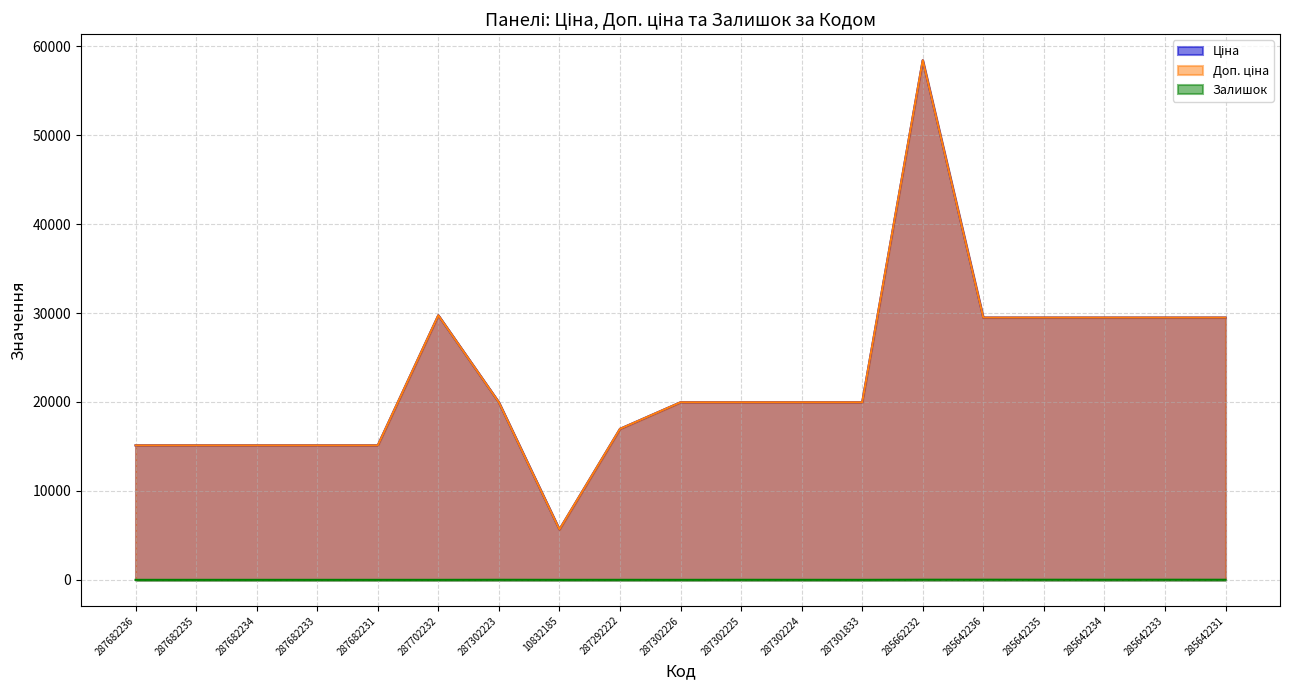

List the series in order of their peak value, lowest first.

Залишок, Ціна, Доп. ціна